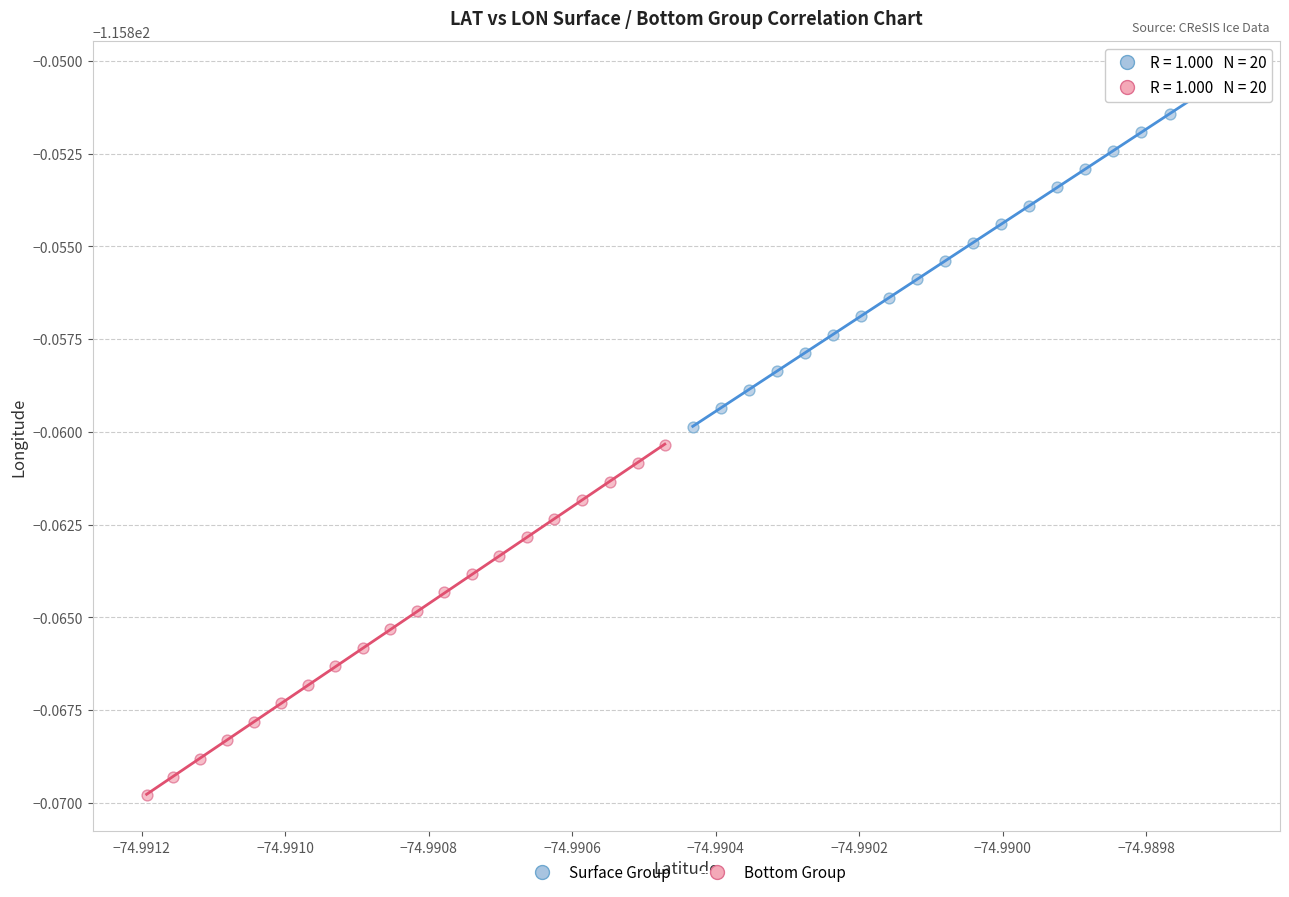

Which series has the widest spread of Y values?

Bottom Group